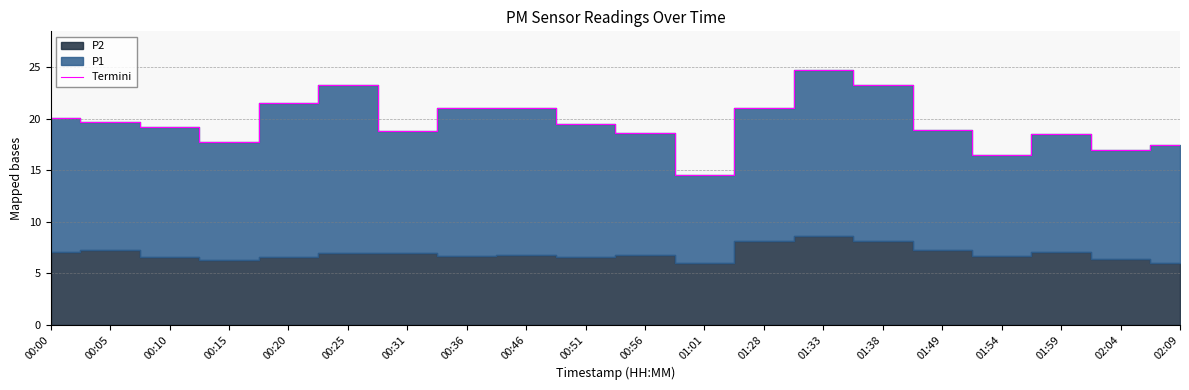

Read the value at 00:20.

21.5